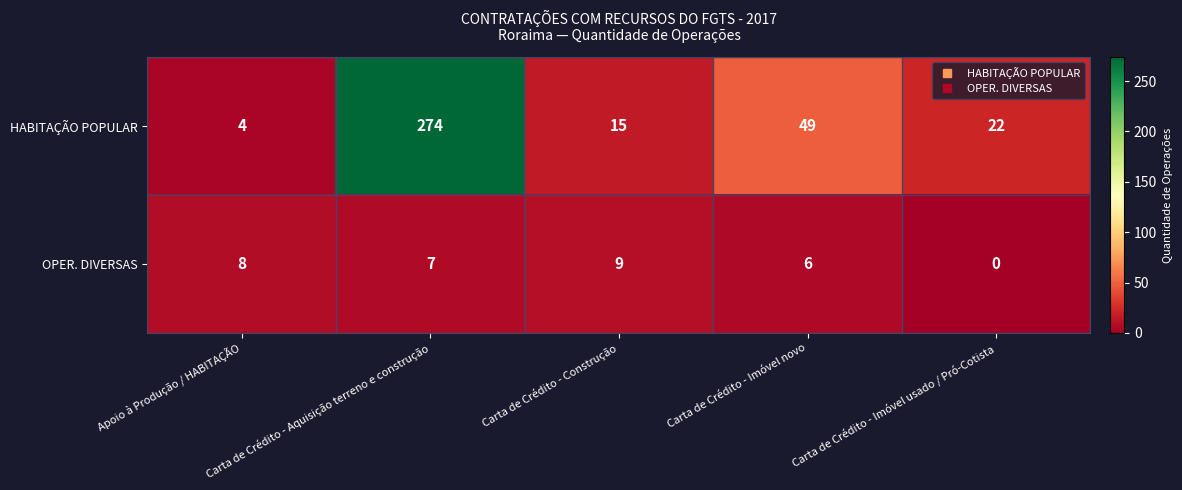

What is the total value across all series at Carta de Crédito - Imóvel novo?

55